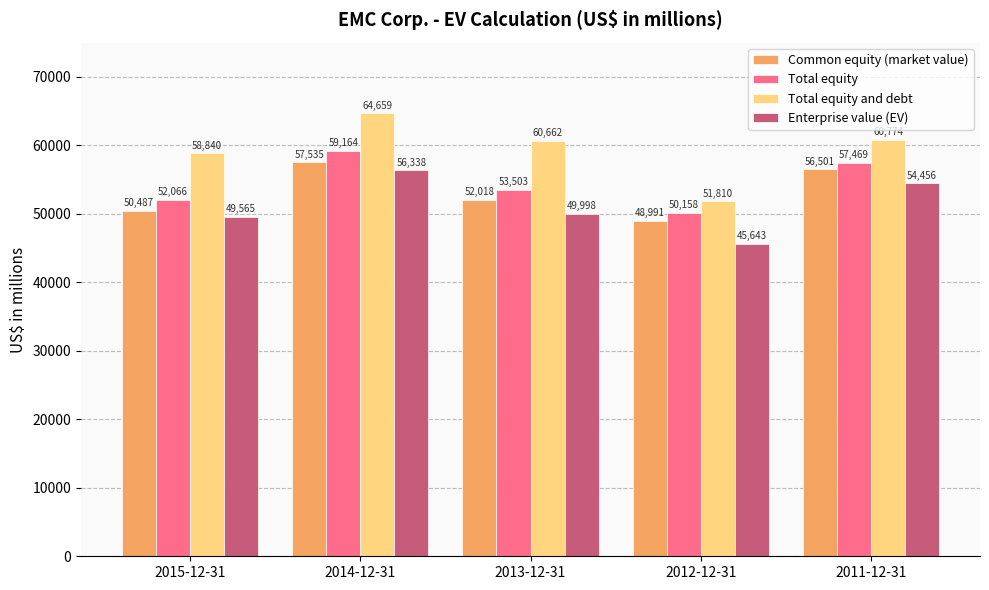

Which series has the largest total across all categories?

Total equity and debt